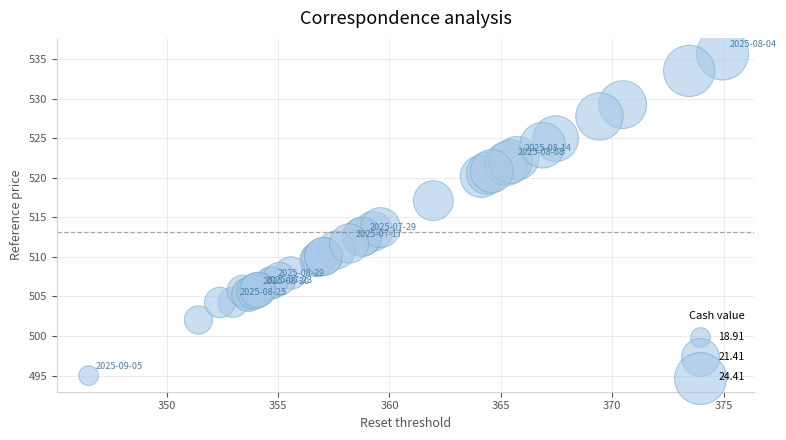

What Y value in the scatter plot is closest to 515?

513.7